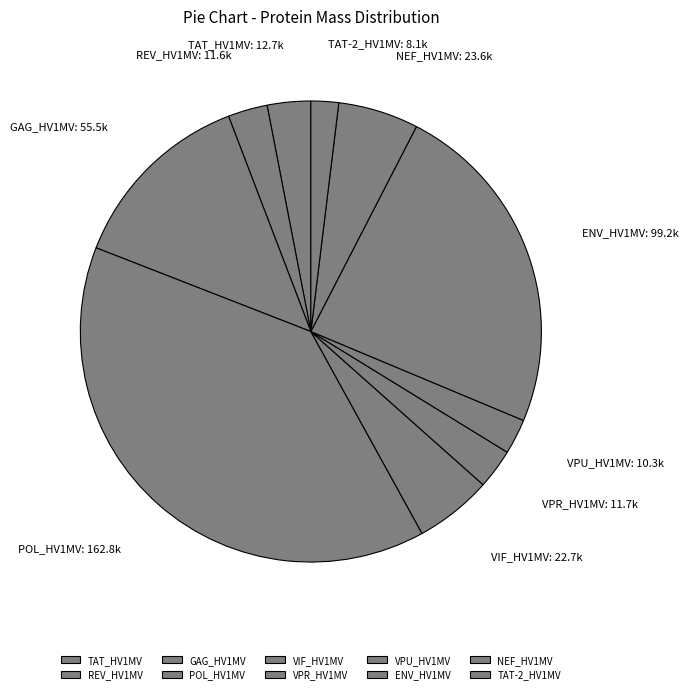

True or false: ENV_HV1MV accounts for 38% of the total.

False